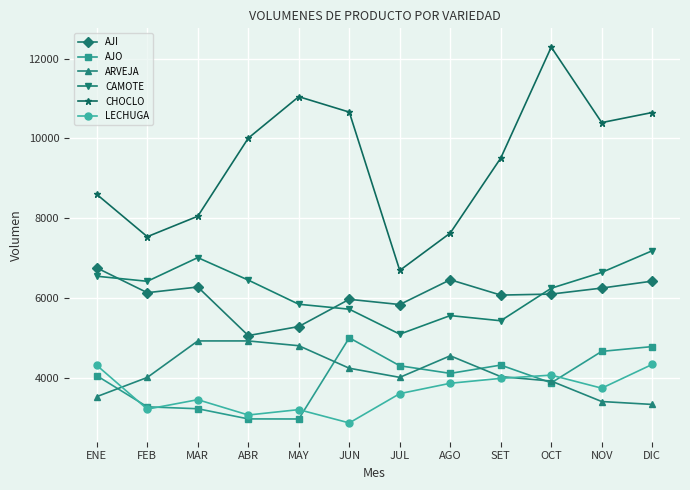

What is the average value of the ARVEJA series?

4136